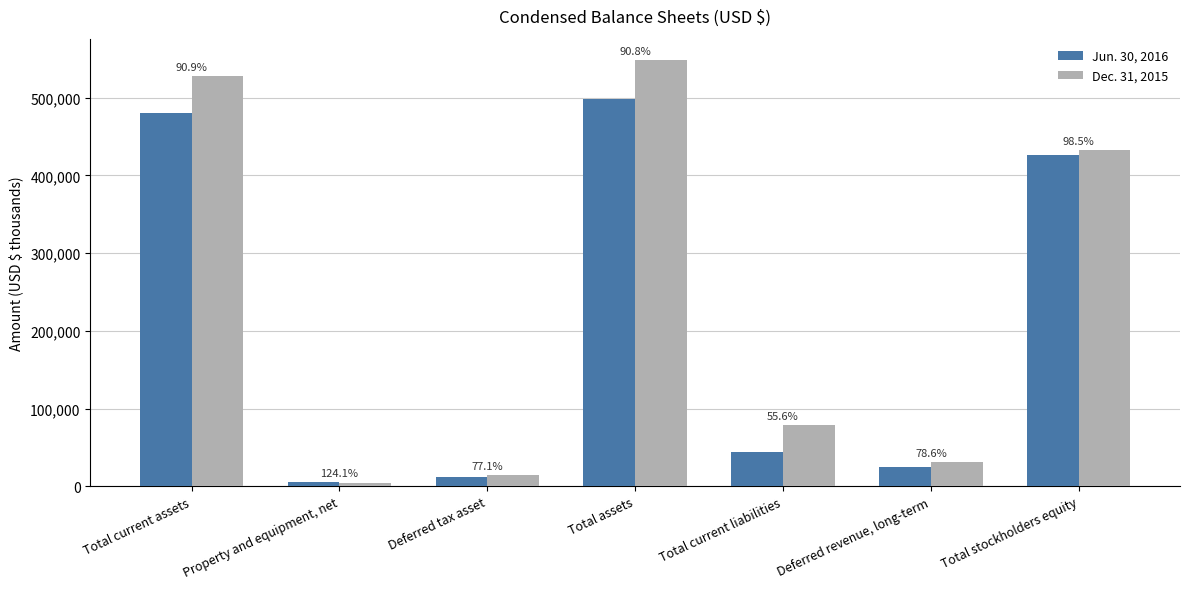

Reading left to right, what are all the values shown in this chart?

Jun. 30, 2016: 480134	5634	11620	497768	44131	24562	426696
Dec. 31, 2015: 528281	4539	15071	548285	79368	31268	433206